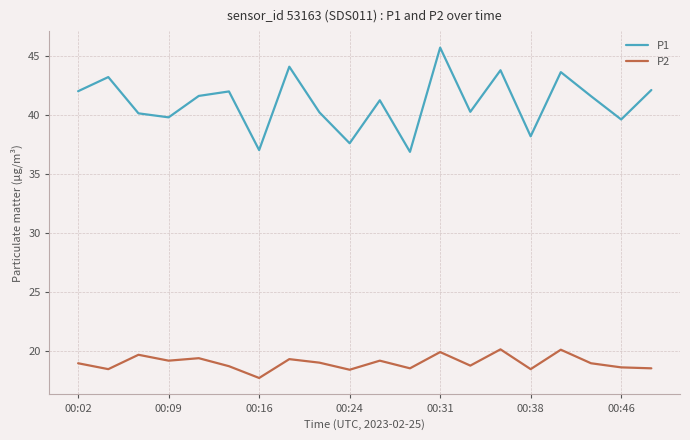

True or false: P1 and P2 intersect in this chart.

False